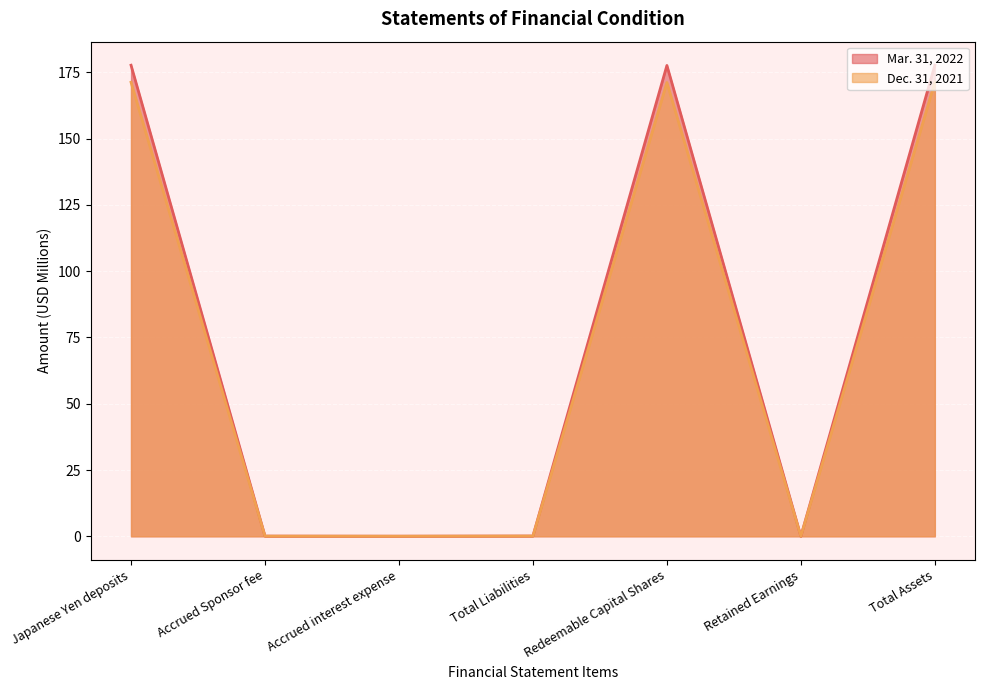

Count the number of categories in the chart.

7